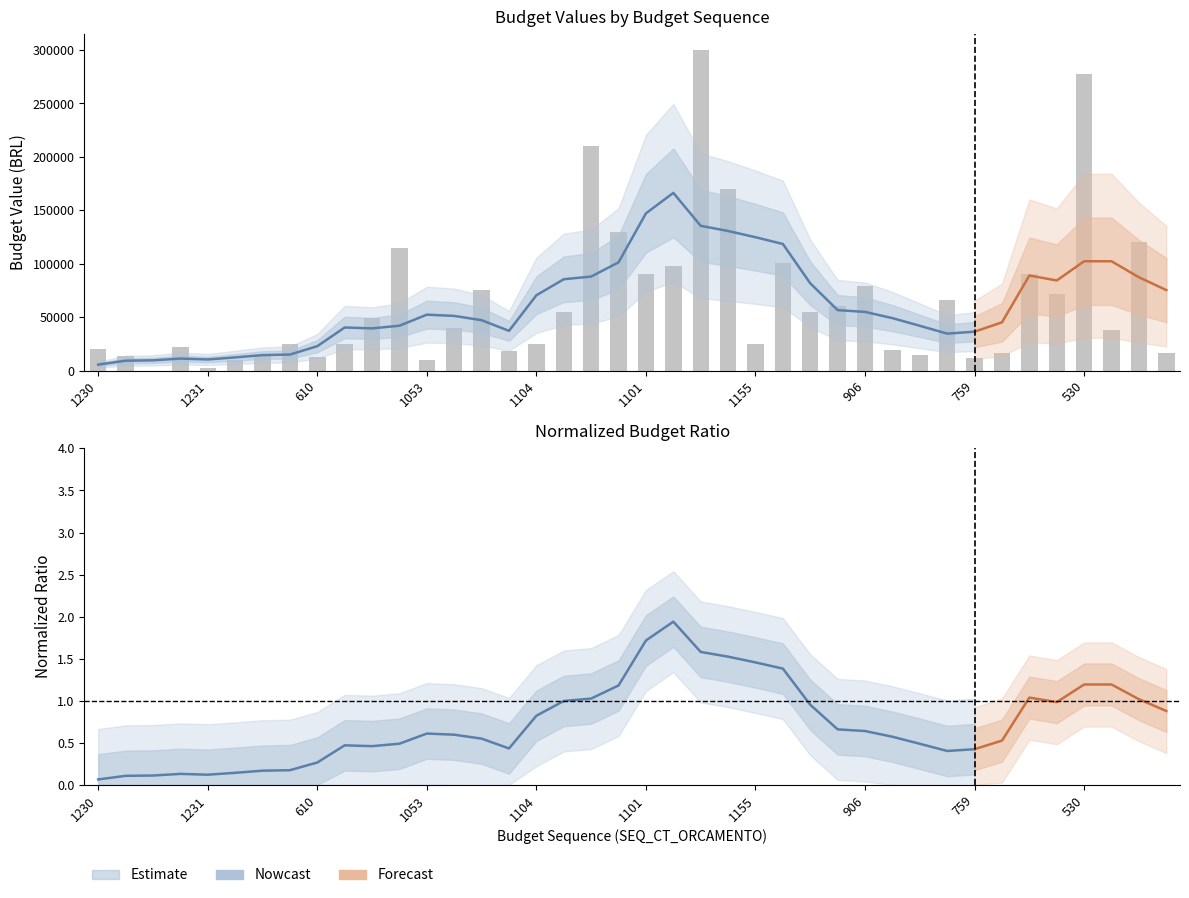

At which label is the value closest to 150000?

822